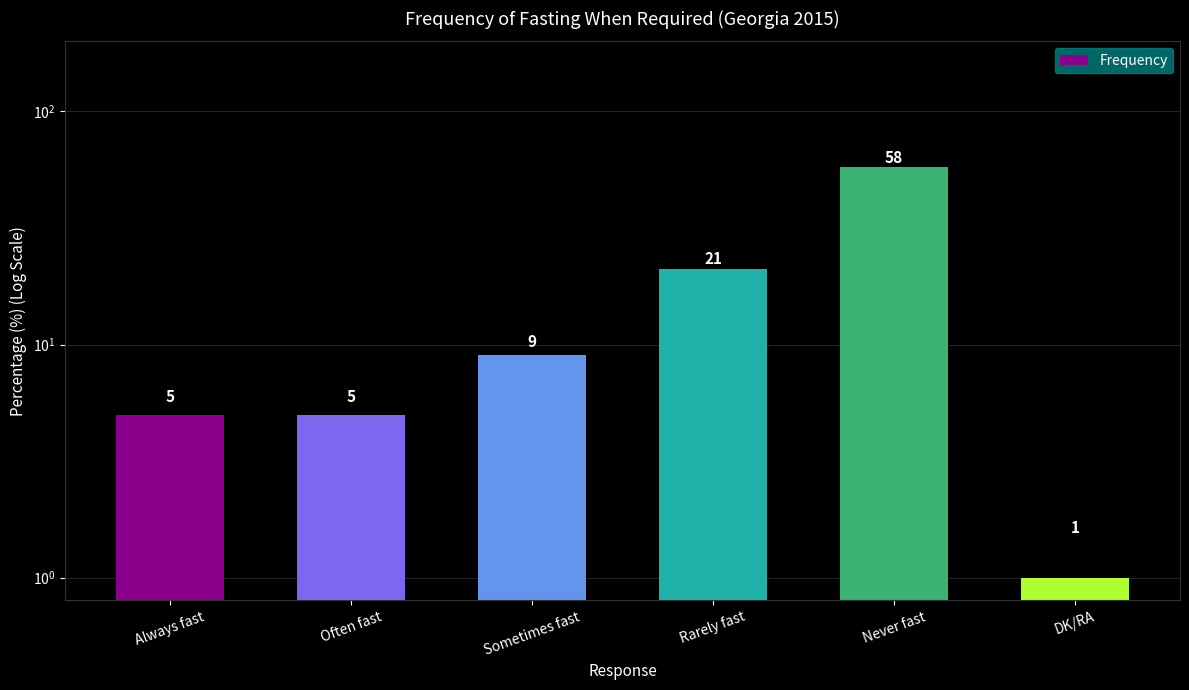

List the labels in order of value, largest first.

Never fast, Rarely fast, Sometimes fast, Always fast, Often fast, DK/RA